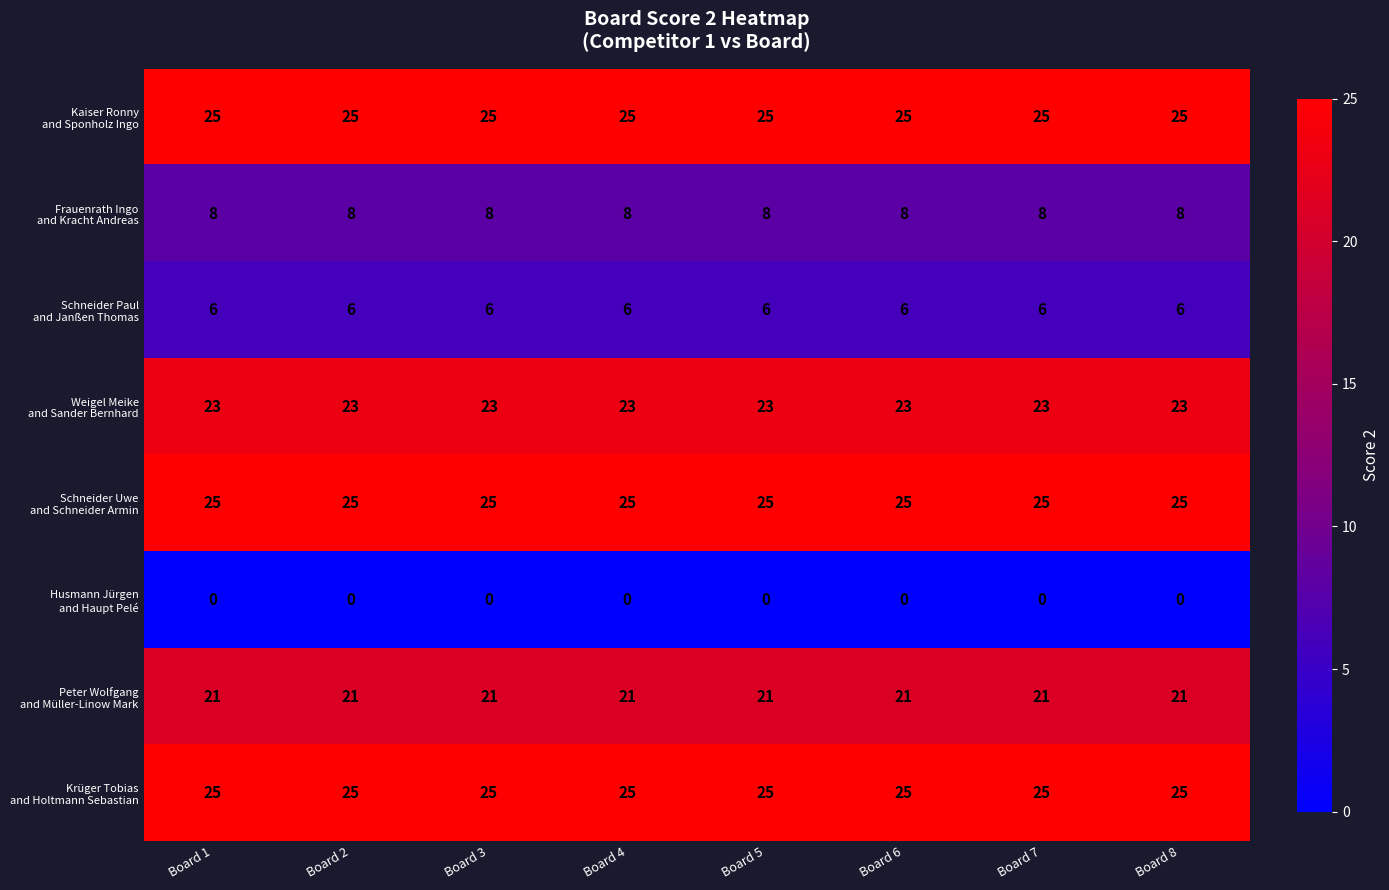

What is the spread (max minus min) of values at Board 7?

25